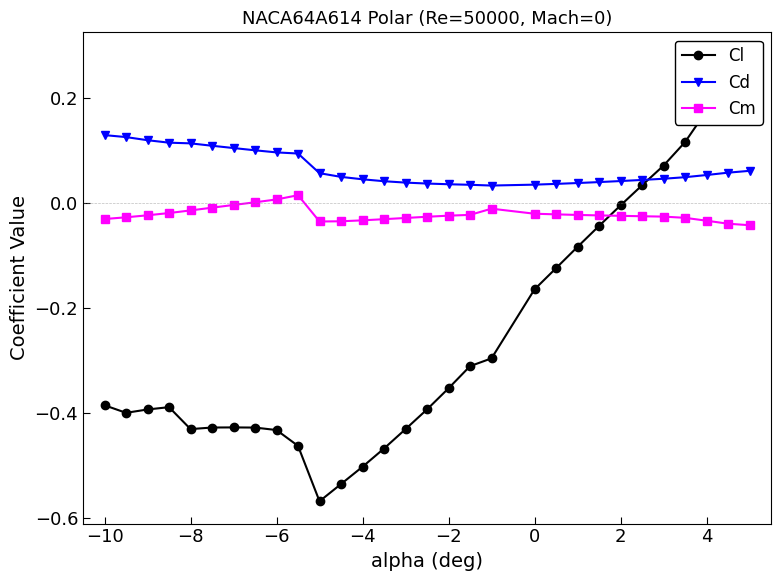

List the series in order of their peak value, highest first.

Cl, Cd, Cm